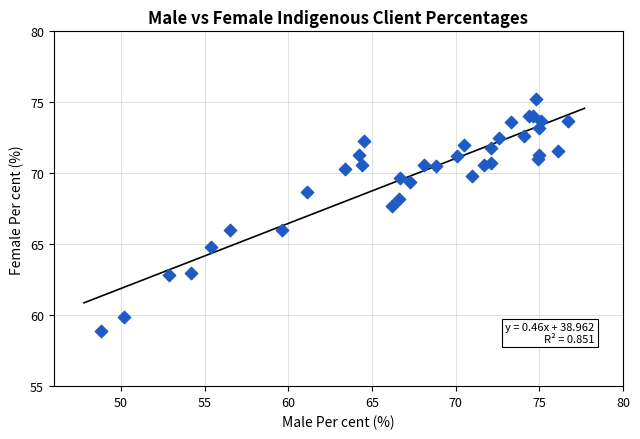

What Y value in the scatter plot is closest to 67?

67.7